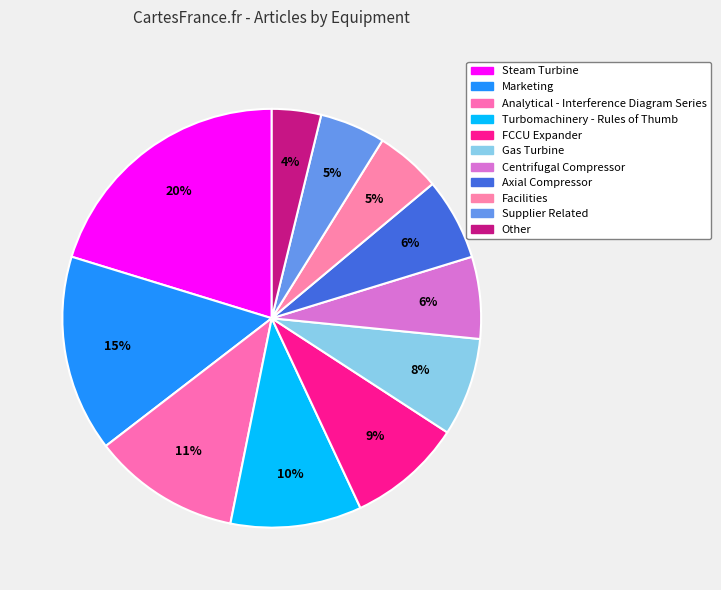

How much of the chart is everything except Steam Turbine?

79.7%